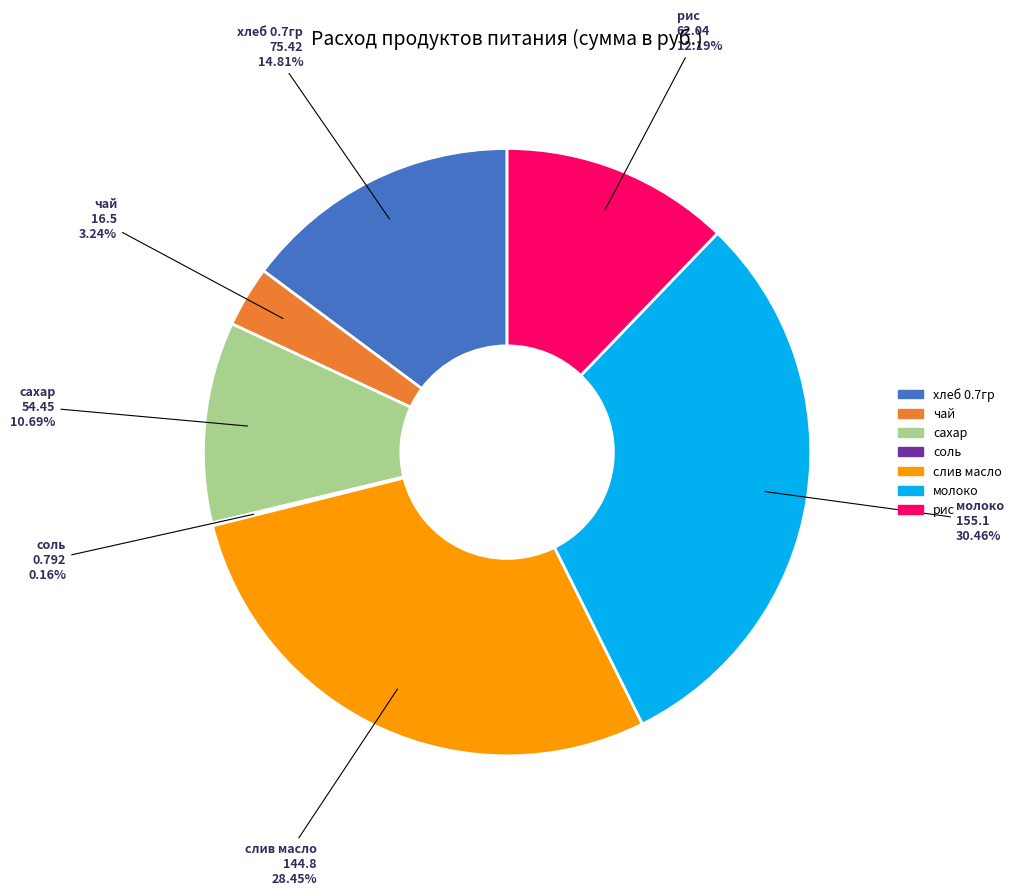

What portion of the pie excludes хлеб 0.7гр?

85.2%